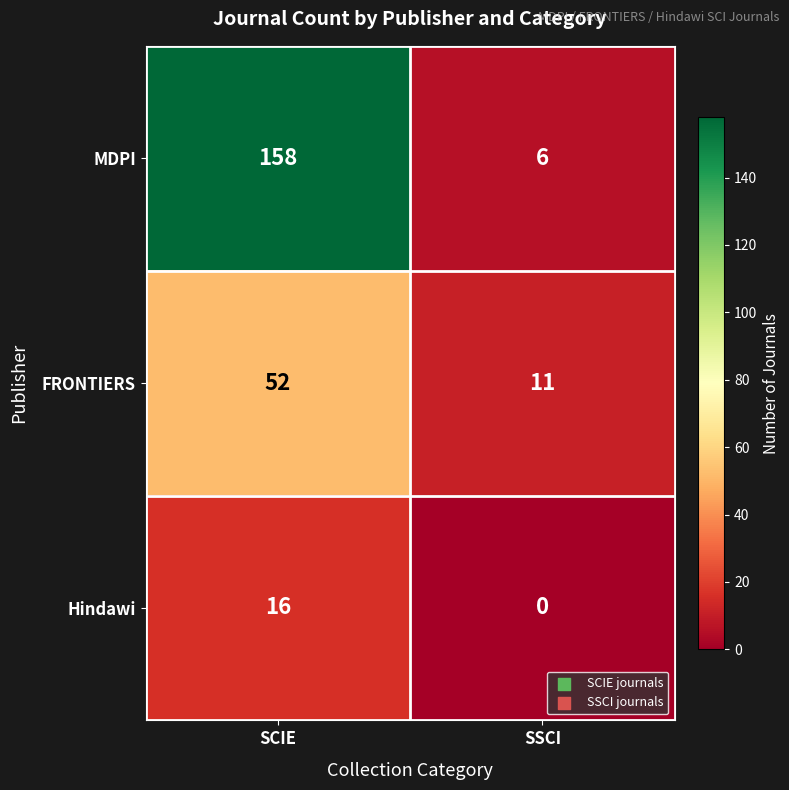

The FRONTIERS series shows 52 at SCIE. True or false?

True